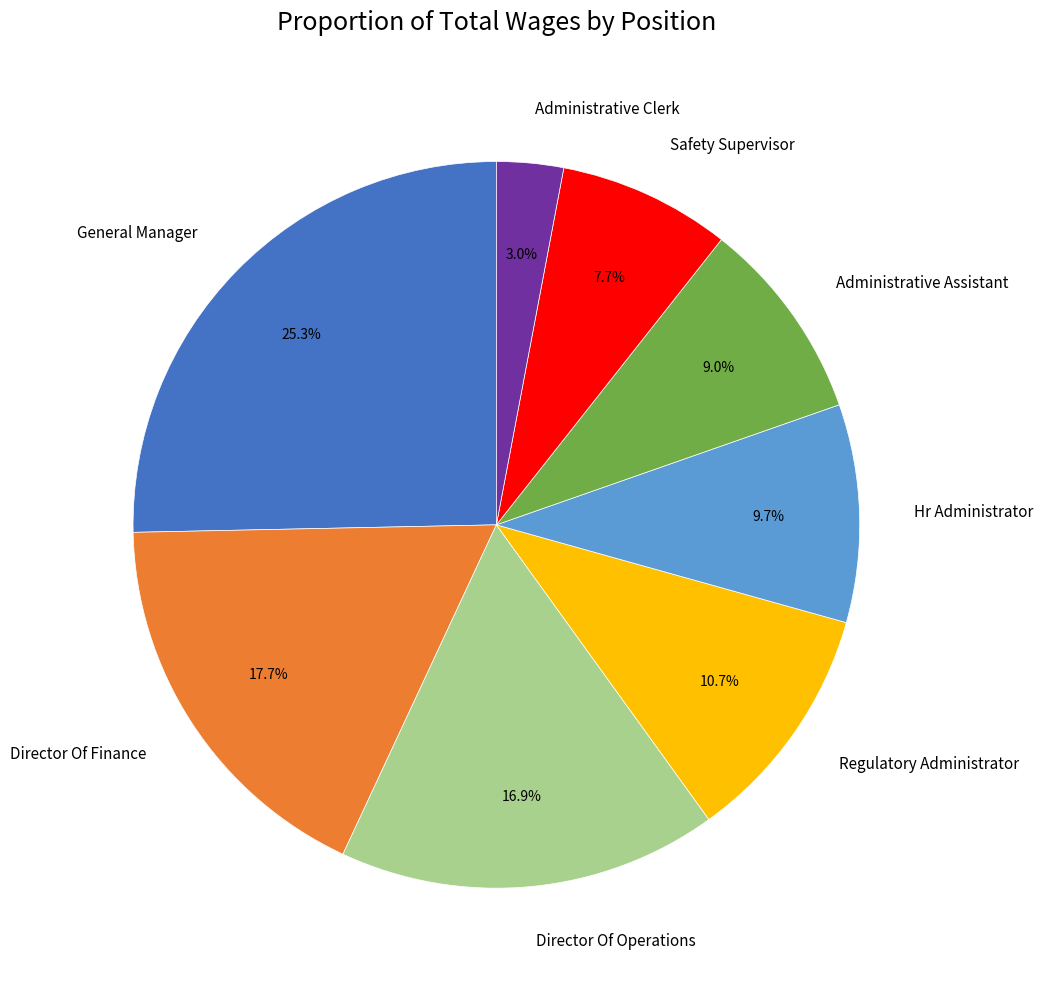

How many slices are in this pie chart?

8